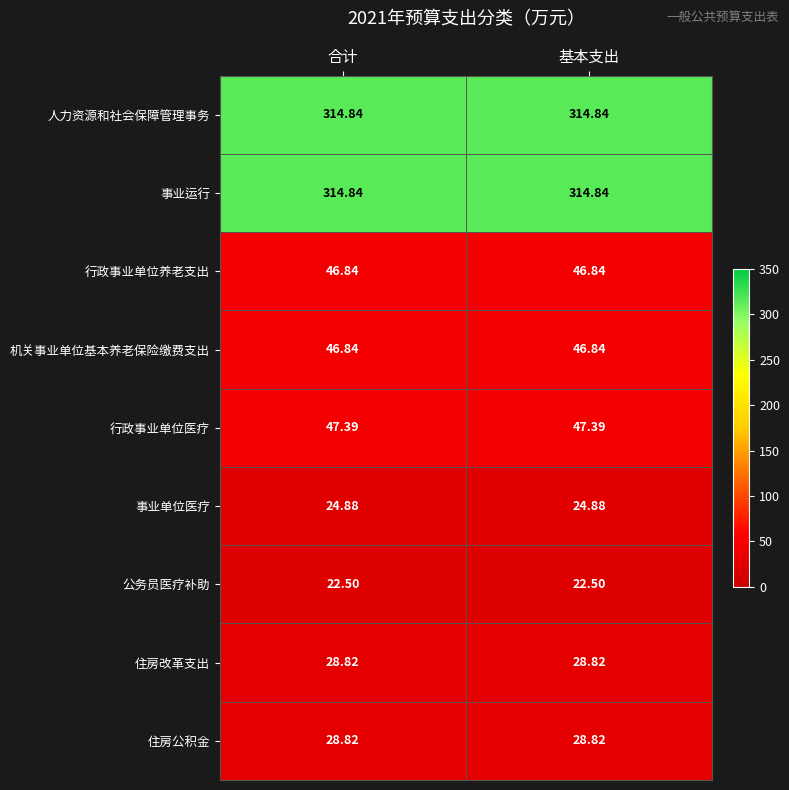

What is the spread (max minus min) of values at 合计?

292.3